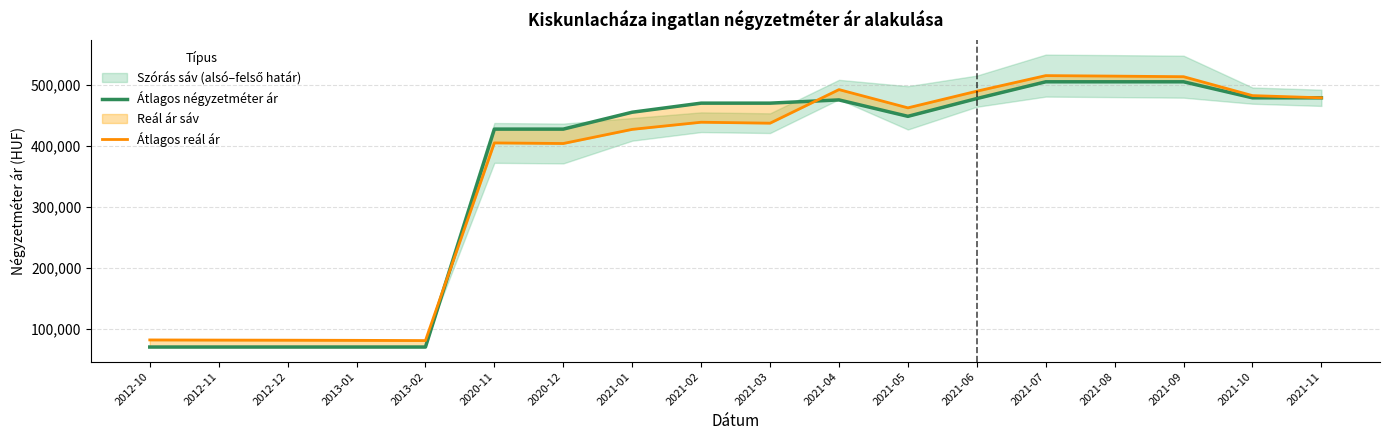

The Átlagos négyzetméter ár series shows 664113 at 2020-11. True or false?

False